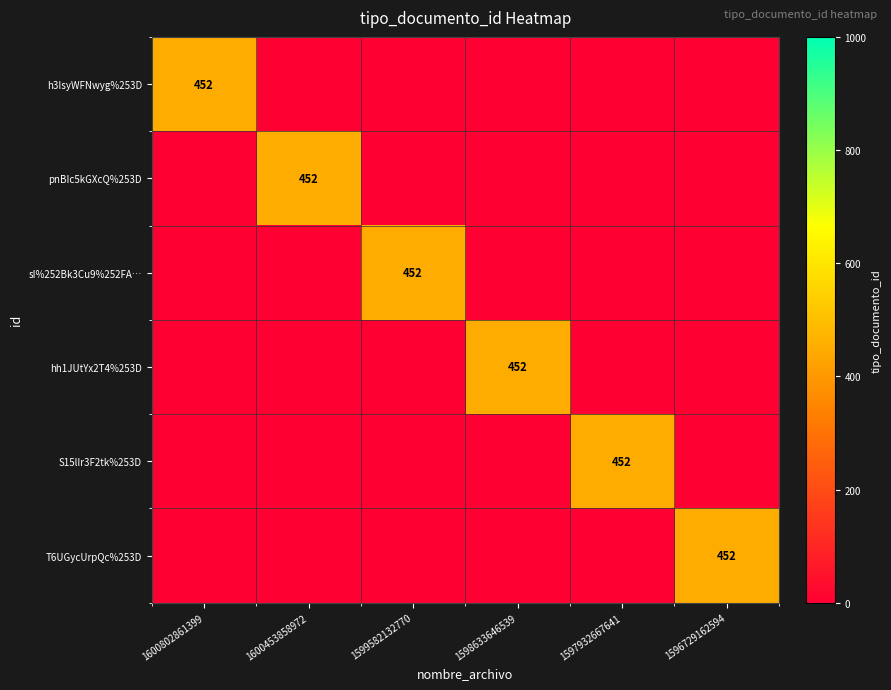

At which label does S15lIr3F2tk%253D reach its peak?

1597932667641